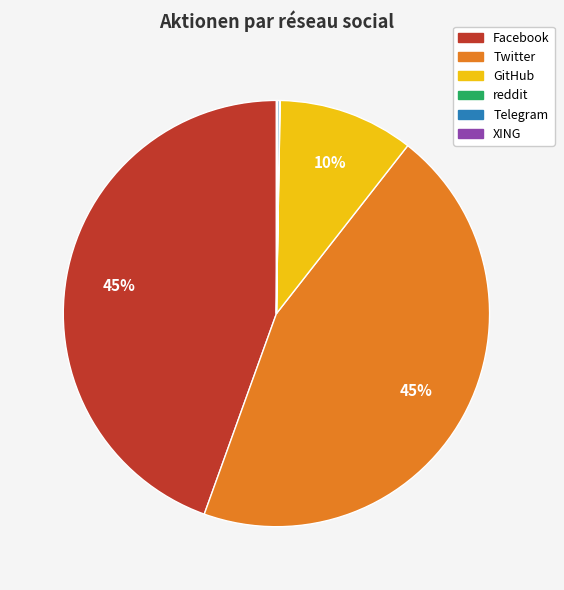

The Twitter slice represents 59% of the pie. True or false?

False